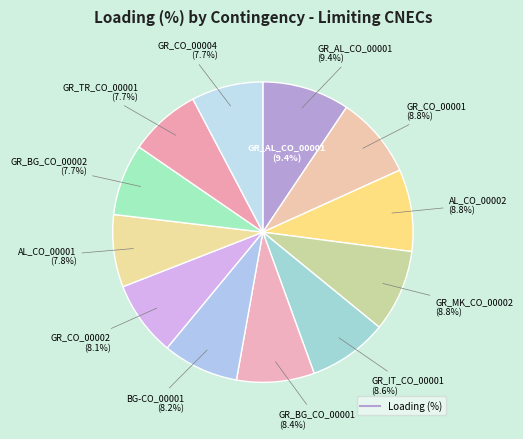

How much of the chart is everything except GR_AL_CO_00001 (100%)?

90.6%